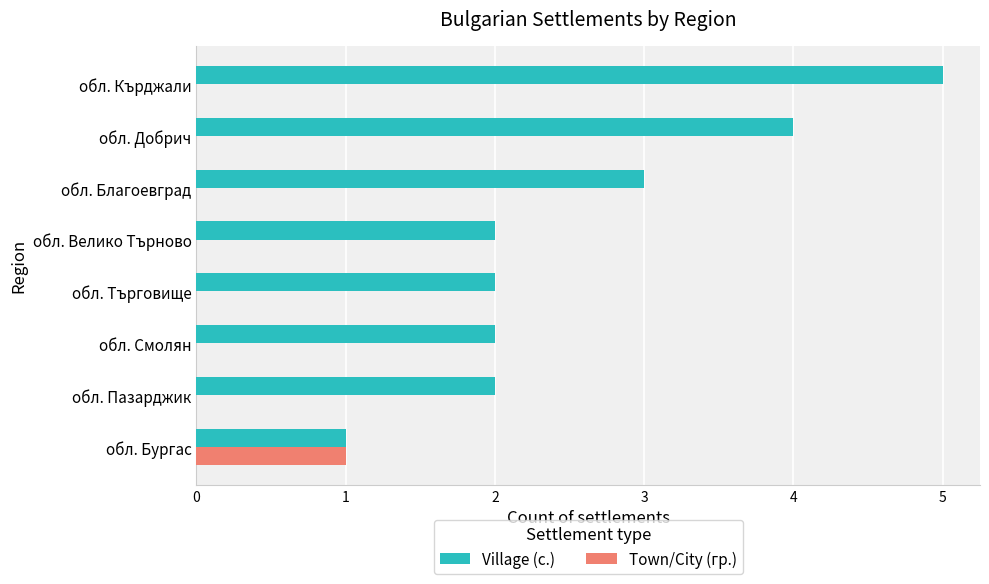

Which series has the largest total across all categories?

Village (с.)